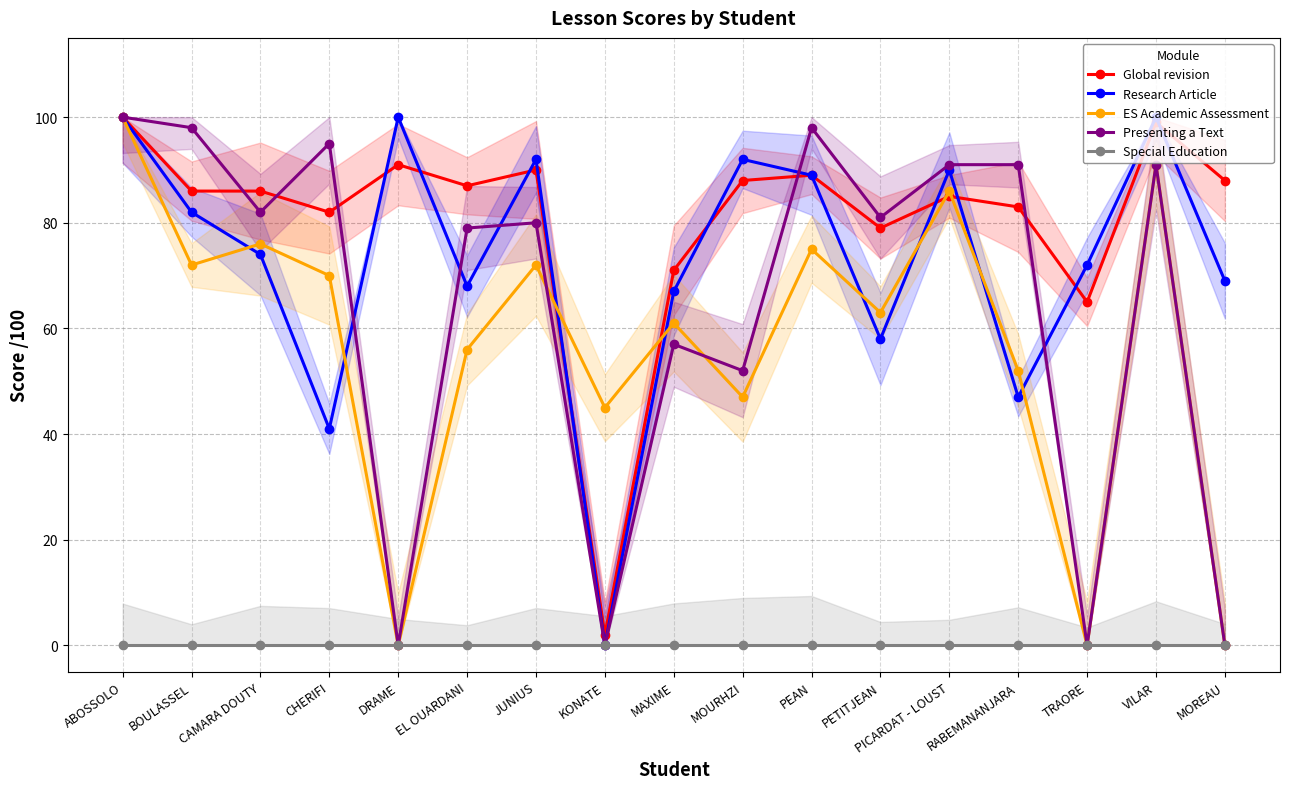

What is the label of the 1st point from the left?

ABOSSOLO